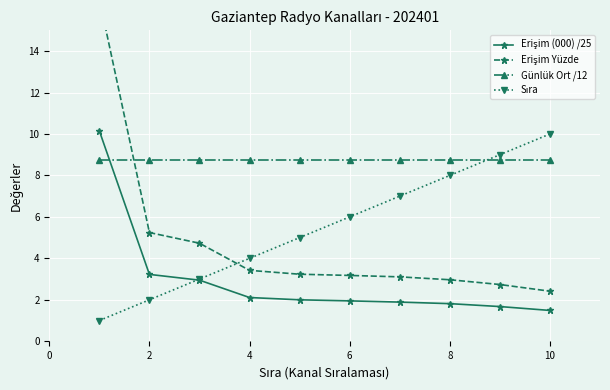

What is the highest value of the Günlük Ort /12 series?

8.8